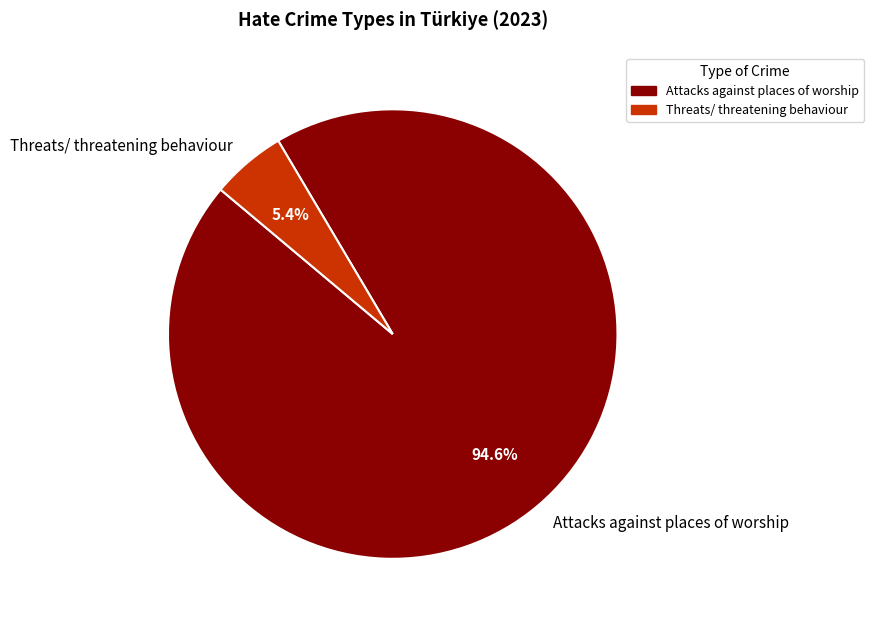

To the nearest percent, what percentage of the pie is Threats/ threatening behaviour?

5%